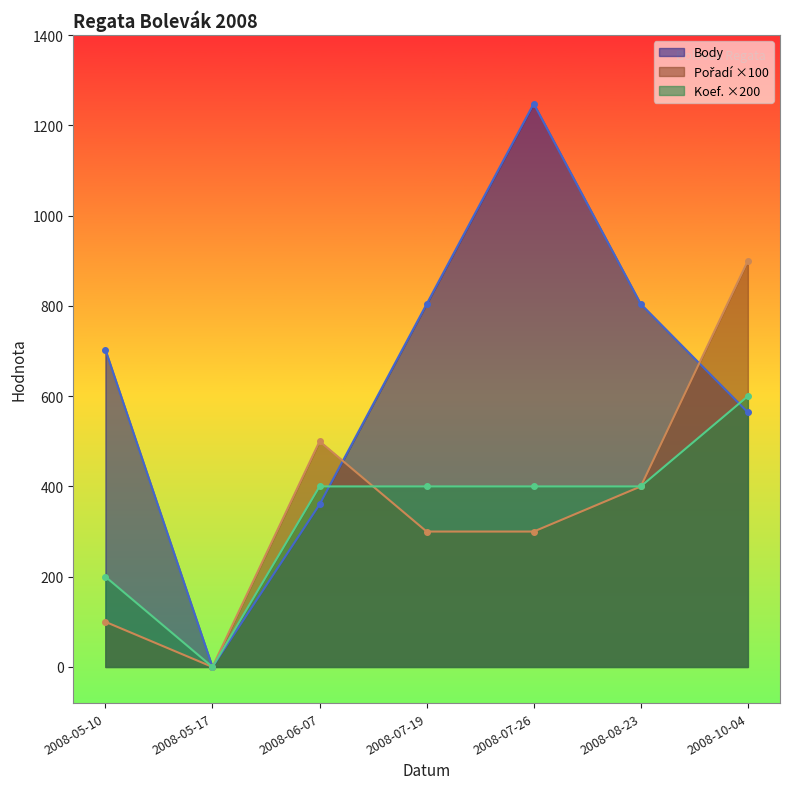

Reading right to left, list all the values displayed in this chart.

Pořadí: 900	400	300	300	500	0	100
Body: 564	804	1248	804	360	0	703
Koef.: 600	400	400	400	400	0	200